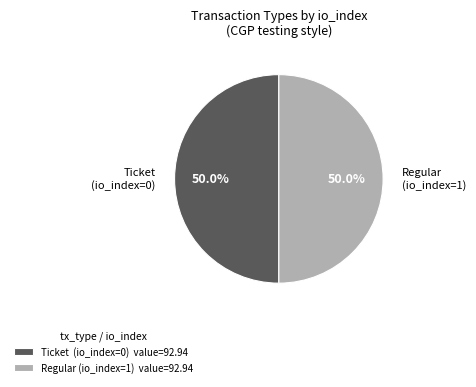

How much of the chart is everything except Regular (io_index=1)?

50.0%